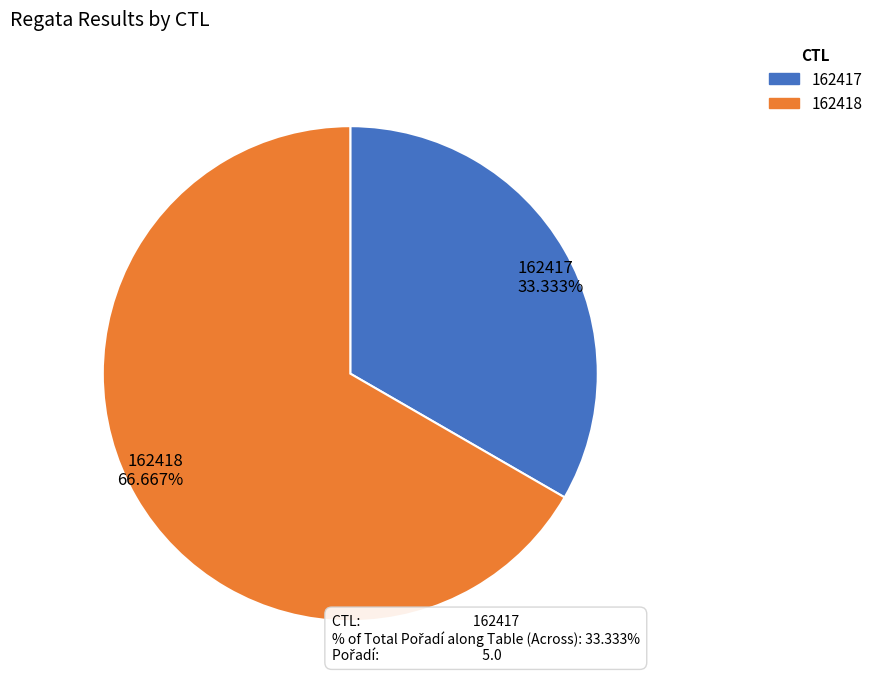

How many slices are in this pie chart?

2